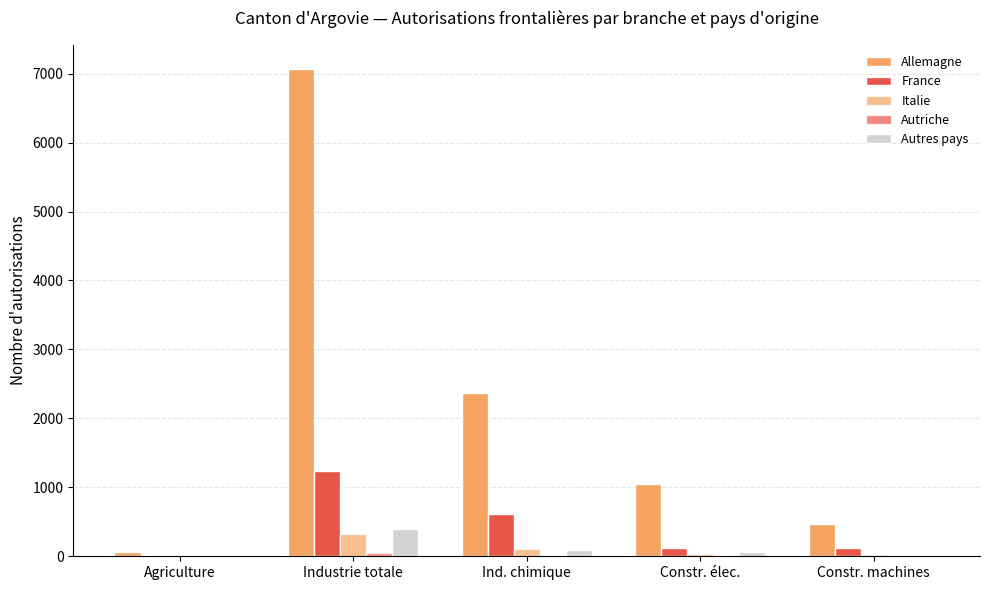

What is the label of the 2nd bar from the right?

Constr. élec.